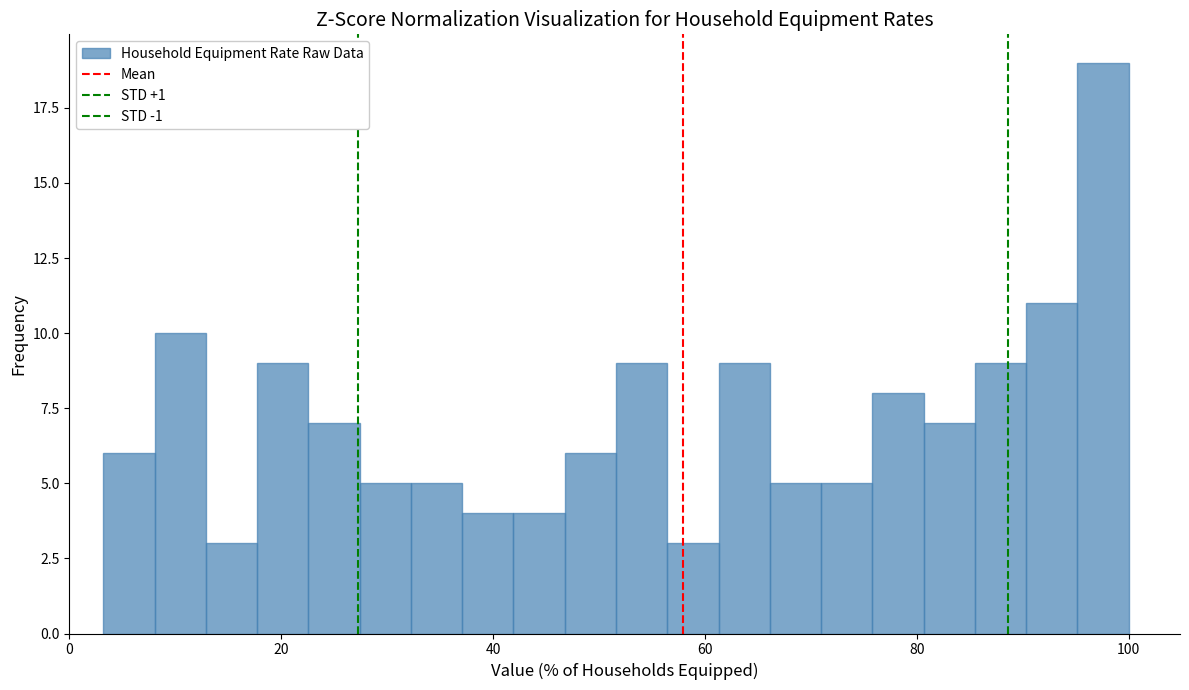

Read against the x-axis, roughly where is the centre of the tallest bar?

98